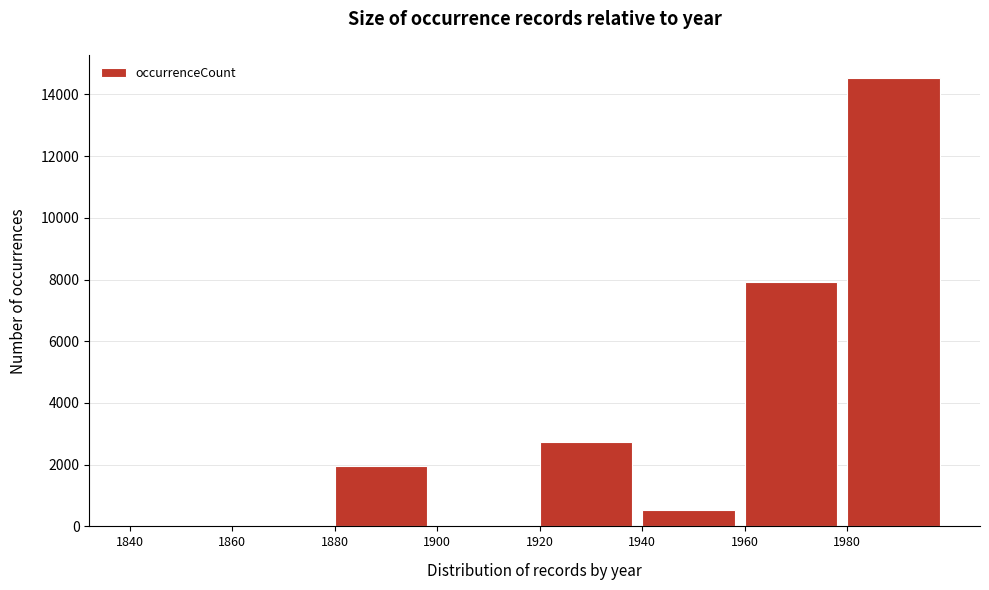

What is the sum of all values?

27699